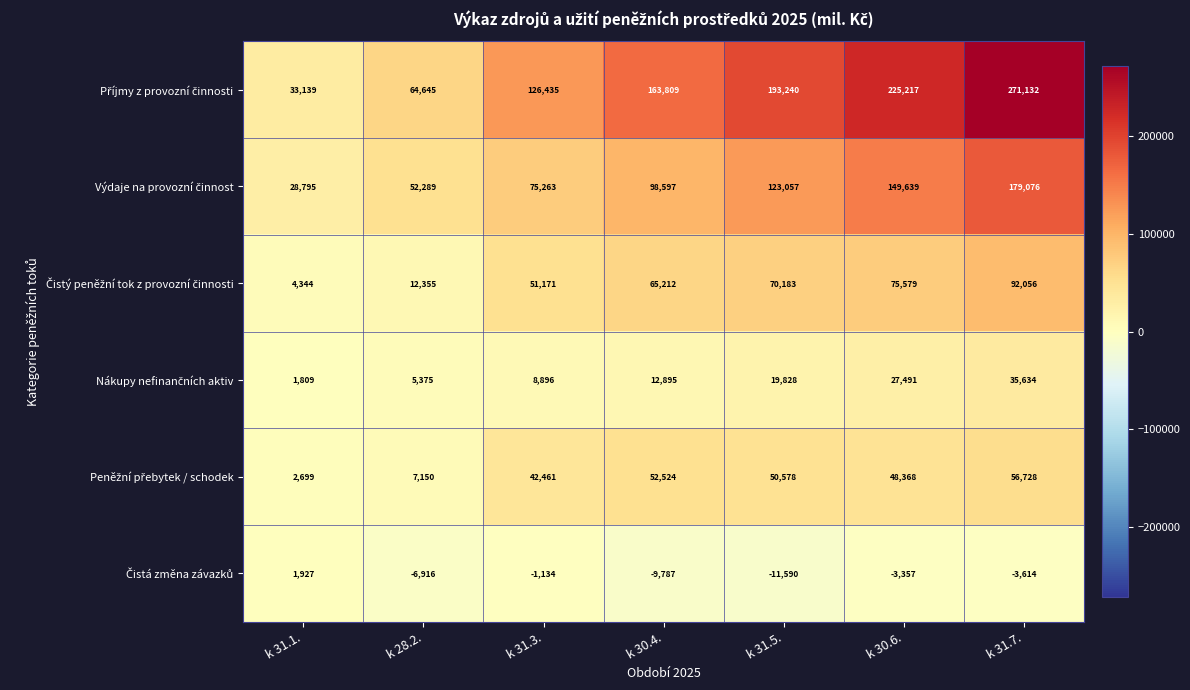

What is the difference between the highest and lowest values at k 30.4.?

173596